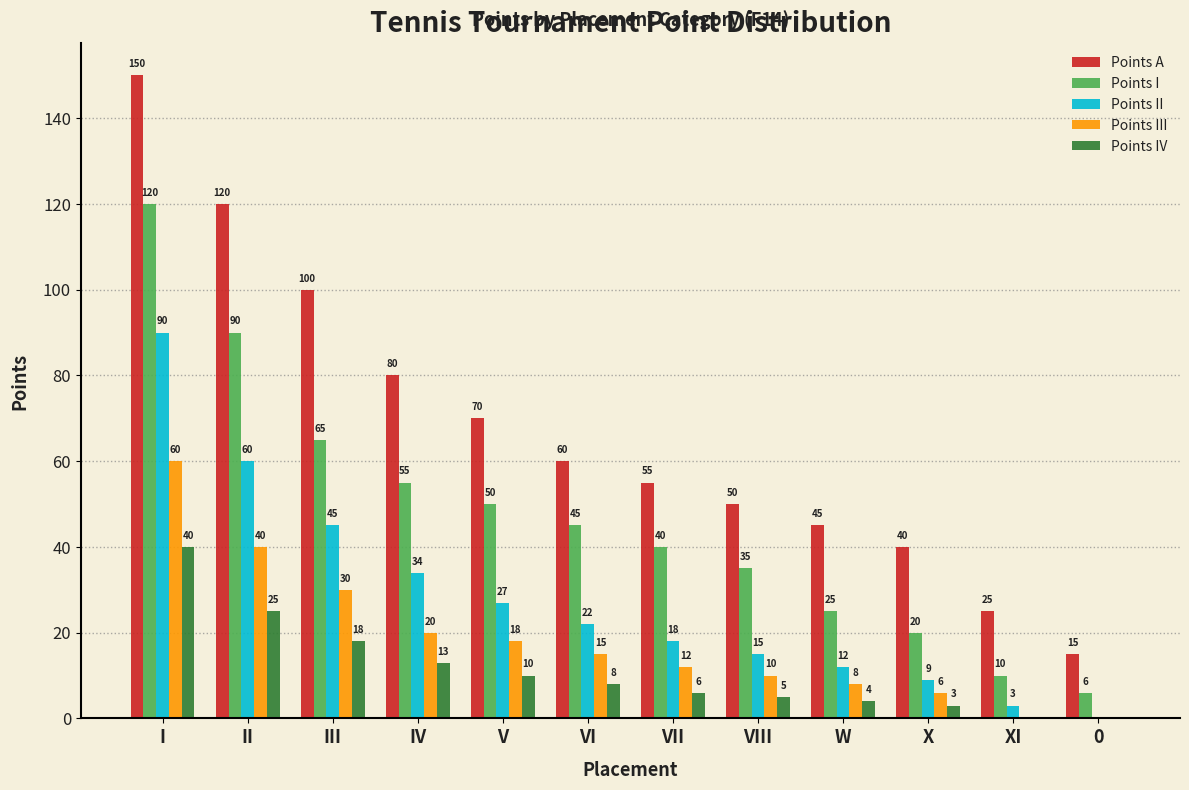

Reading left to right, transcribe all the data shown in this chart.

Points A: I=150	II=120	III=100	IV=80	V=70	VI=60	VII=55	VIII=50	W=45	X=40	XI=25	0=15
Points I: I=120	II=90	III=65	IV=55	V=50	VI=45	VII=40	VIII=35	W=25	X=20	XI=10	0=6
Points II: I=90	II=60	III=45	IV=34	V=27	VI=22	VII=18	VIII=15	W=12	X=9	XI=3	0=0
Points III: I=60	II=40	III=30	IV=20	V=18	VI=15	VII=12	VIII=10	W=8	X=6	XI=0	0=0
Points IV: I=40	II=25	III=18	IV=13	V=10	VI=8	VII=6	VIII=5	W=4	X=3	XI=0	0=0